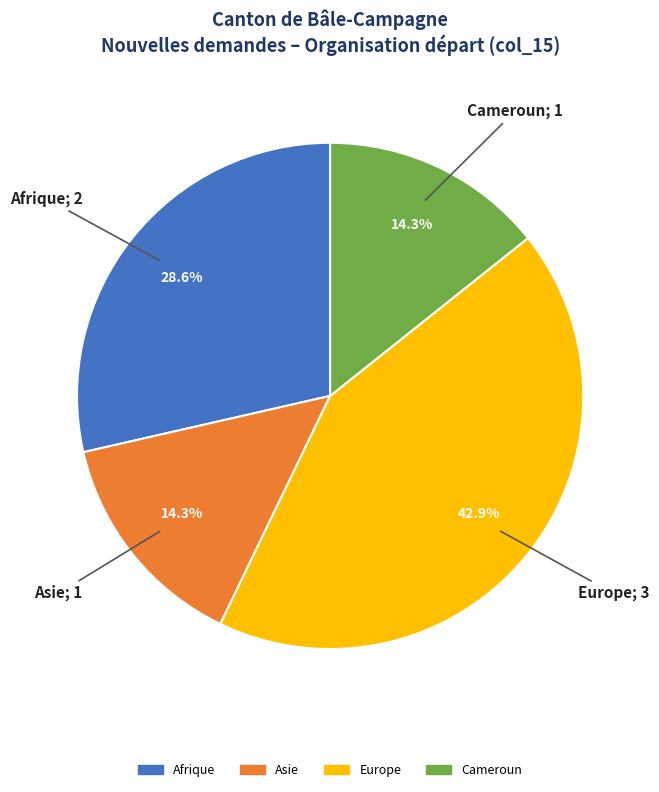

Does any single category account for the majority?

No